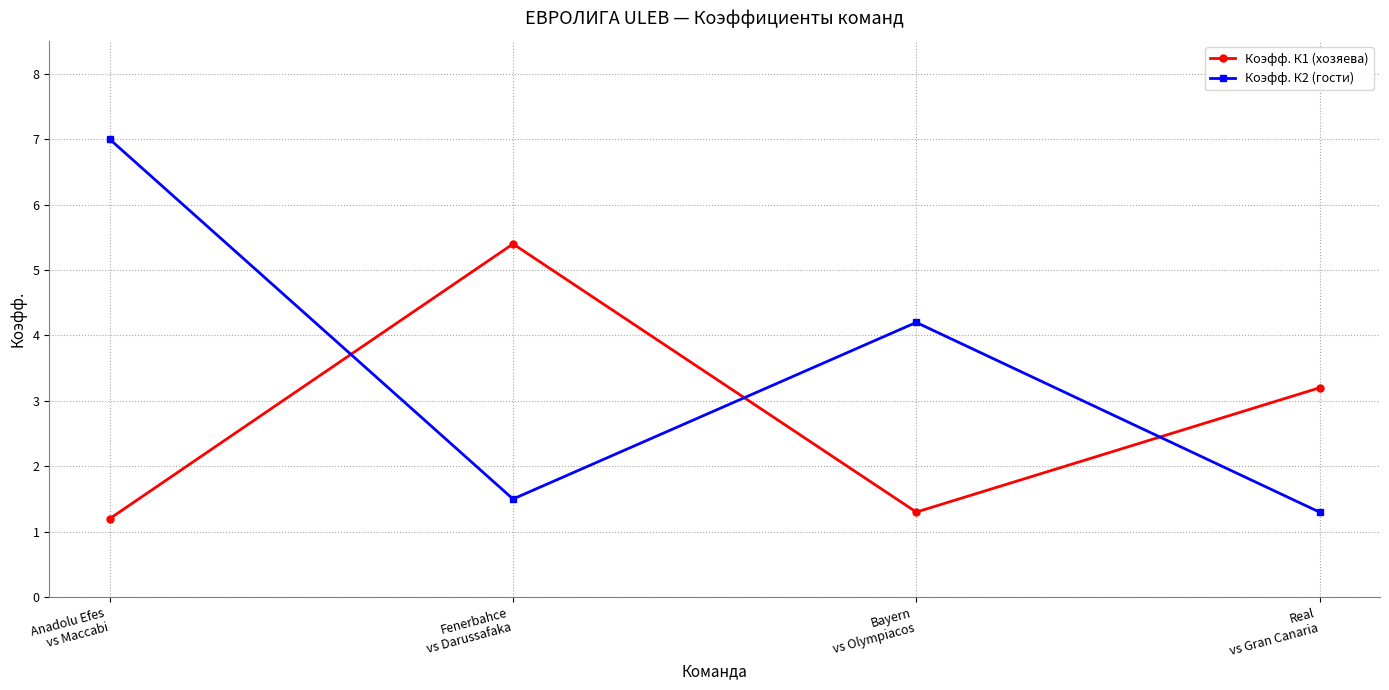

Is the value of Коэфф. К1 (хозяева) at Fenerbahce
vs Darussafaka greater than the value of Коэфф. К2 (гости) at Real
vs Gran Canaria?

Yes